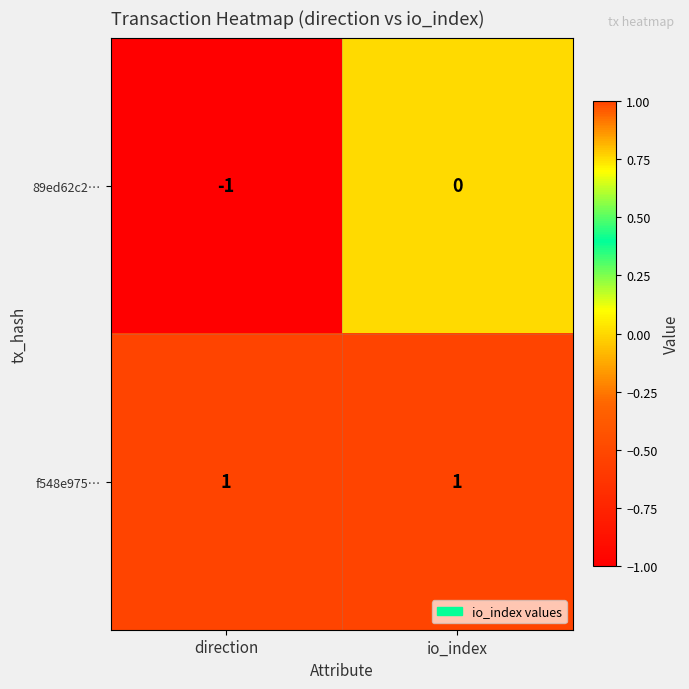

Reading left to right, list all the values displayed in this chart.

89ed62c2…: direction=-1	io_index=0
f548e975…: direction=1	io_index=1